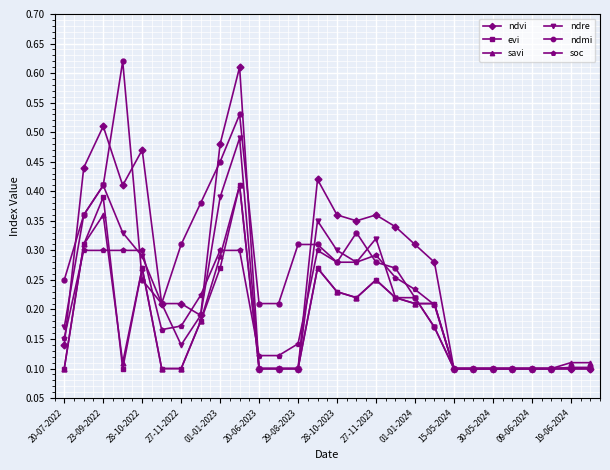

What is the highest value of the ndvi series?

0.6